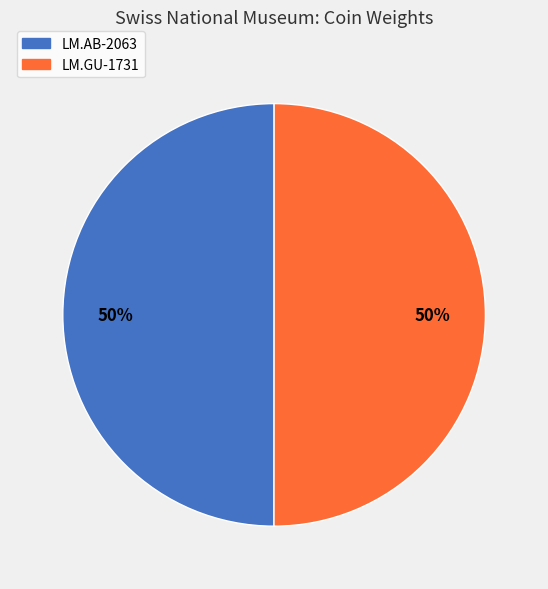

To the nearest percent, what percentage of the pie is LM.GU-1731?

50%